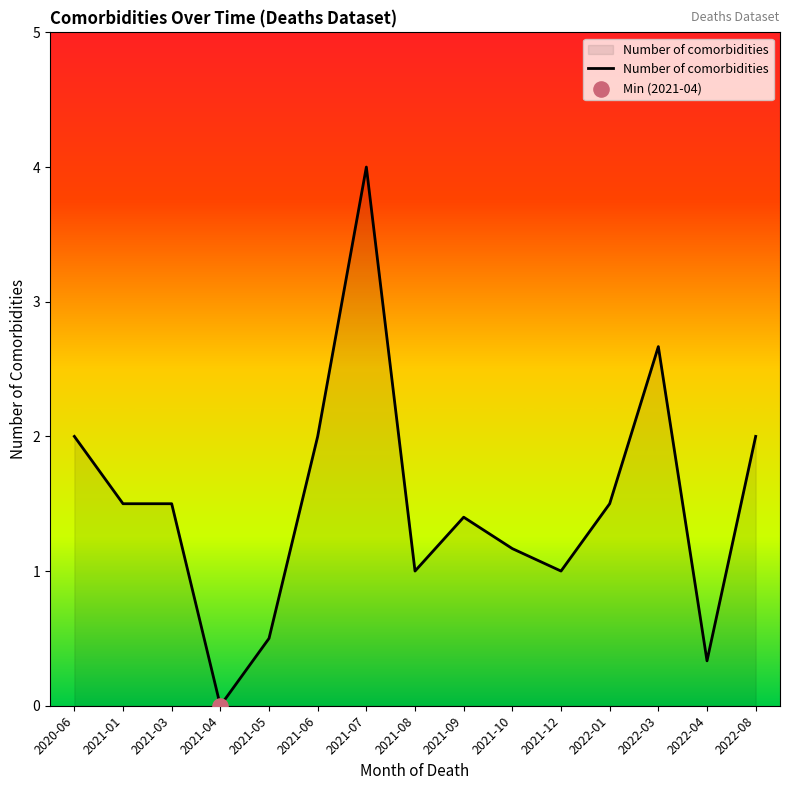

What is the change in value from 2021-05 to 2021-07?

+3.5